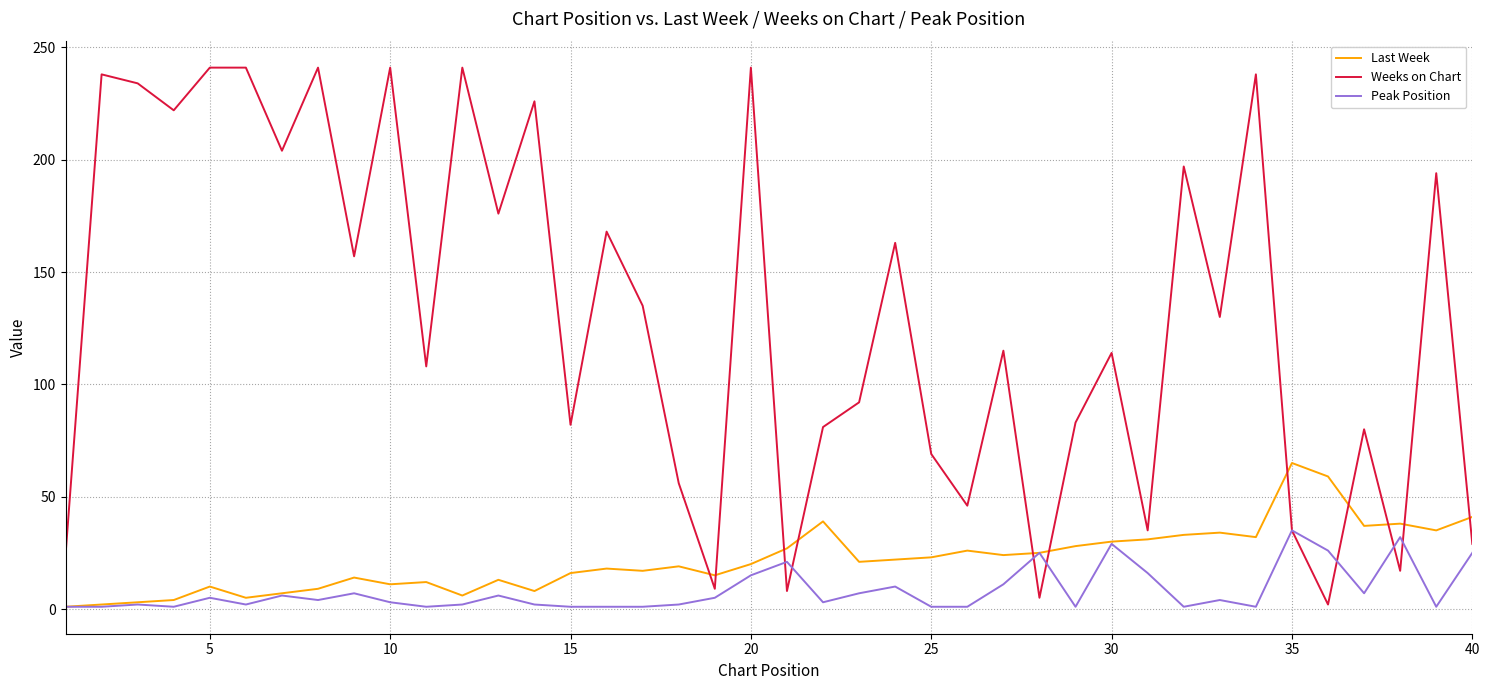

Rank the series by their maximum value, from highest to lowest.

Weeks on Chart, Last Week, Peak Position